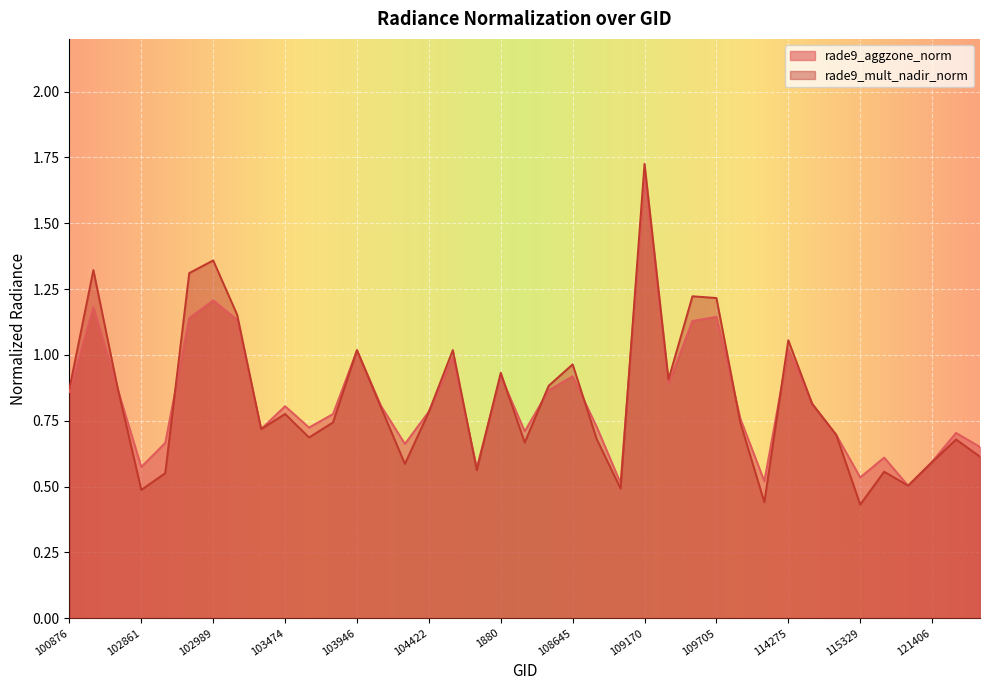

Between 103946 and 1880, which is larger?

103946